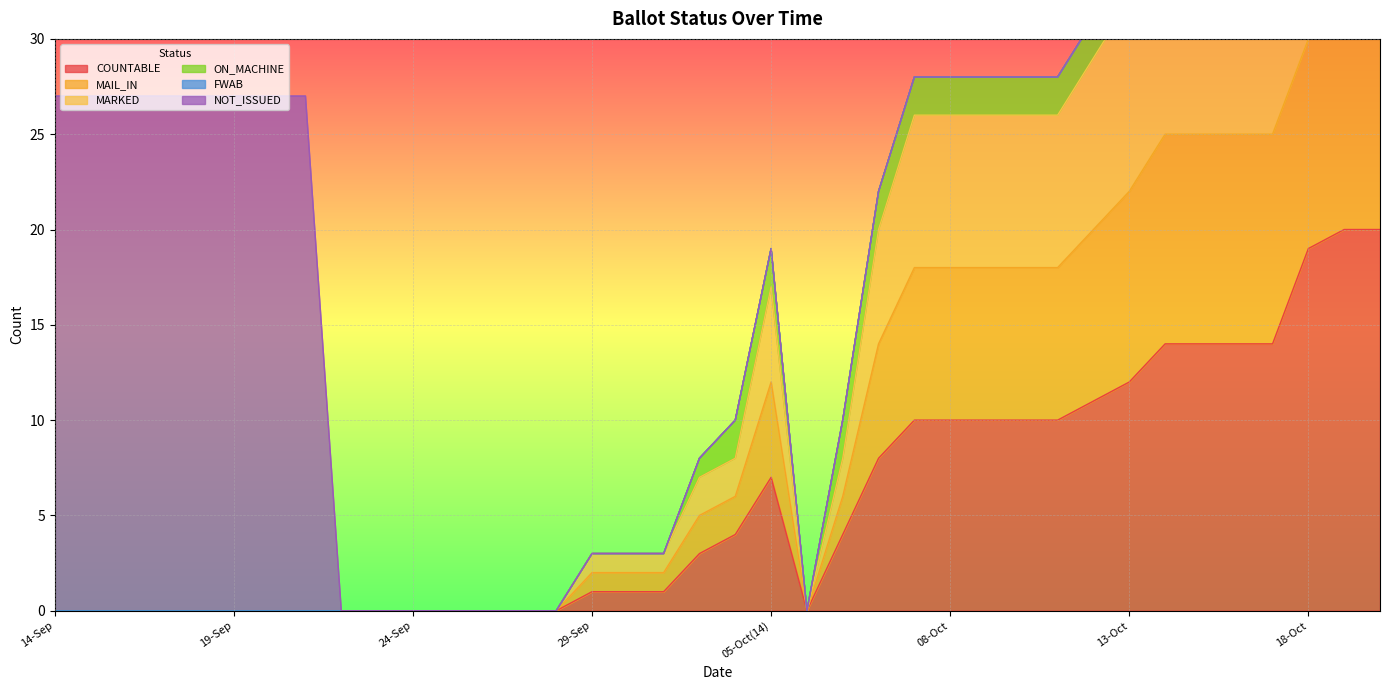

True or false: MAIL_IN and MARKED cross at least once.

False